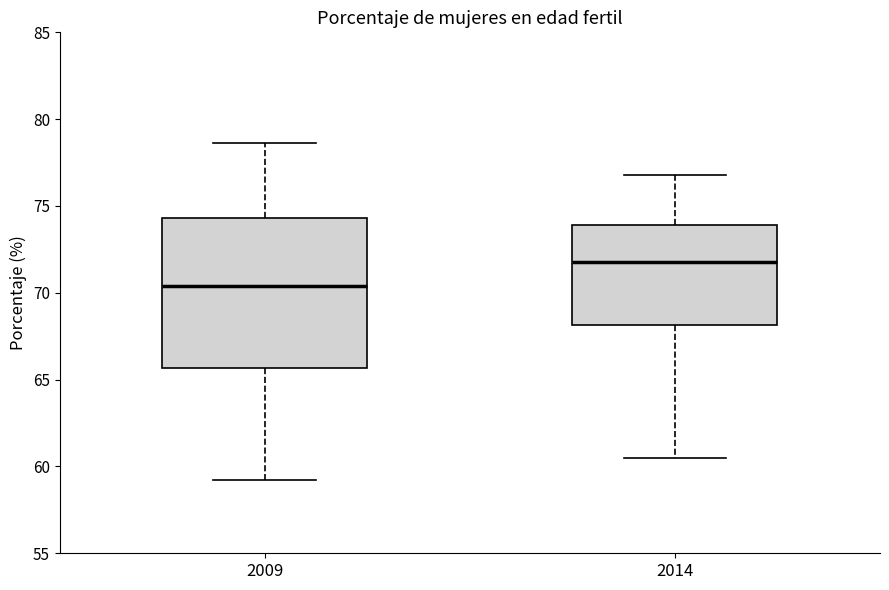

Reading left to right, transcribe this box plot: for each box, give where its median line is, the range the box spans, and where its two whiskers end, as read against the y-axis. The values are not printed on the chart, so give them approximately, as read against the axis.

2009: median 70.5, box 65.5 to 74.5, whiskers 59.0 to 78.5
2014: median 72.0, box 68.0 to 74.0, whiskers 60.5 to 77.0